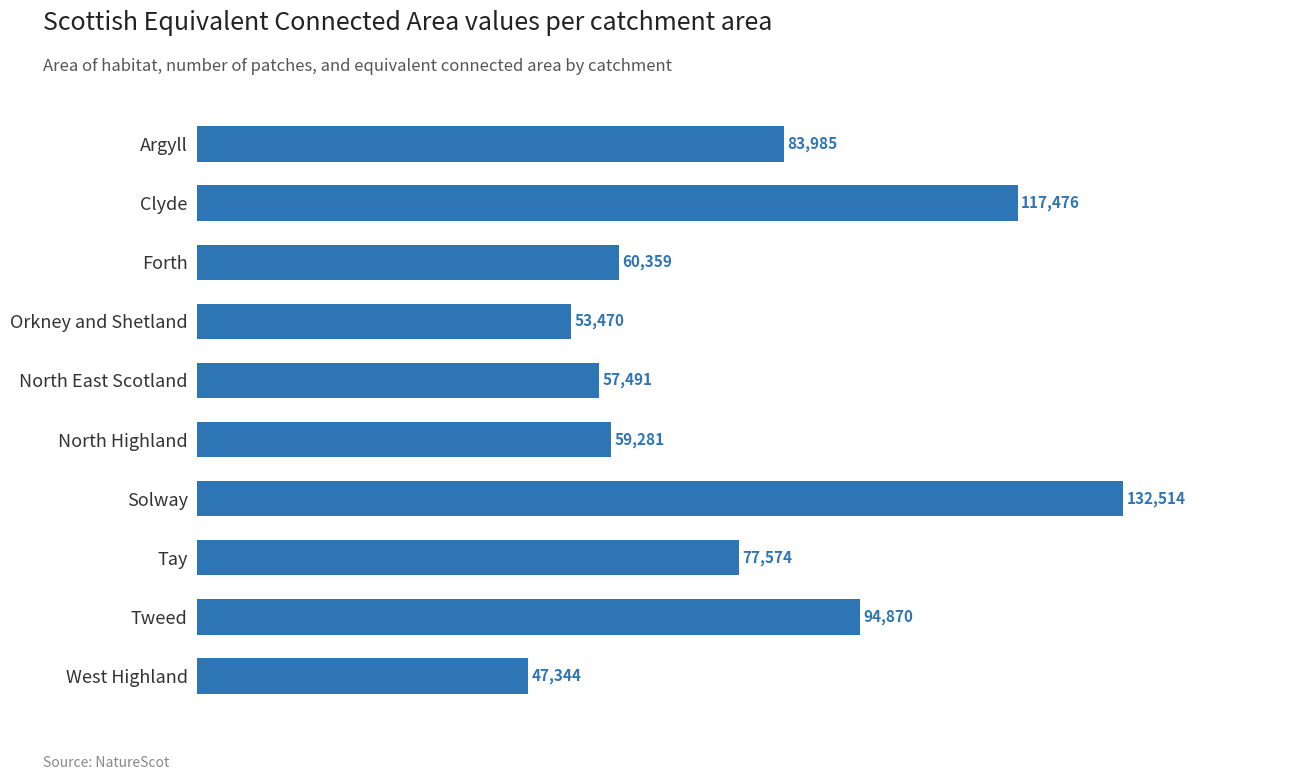

How many values are below 77574?

5